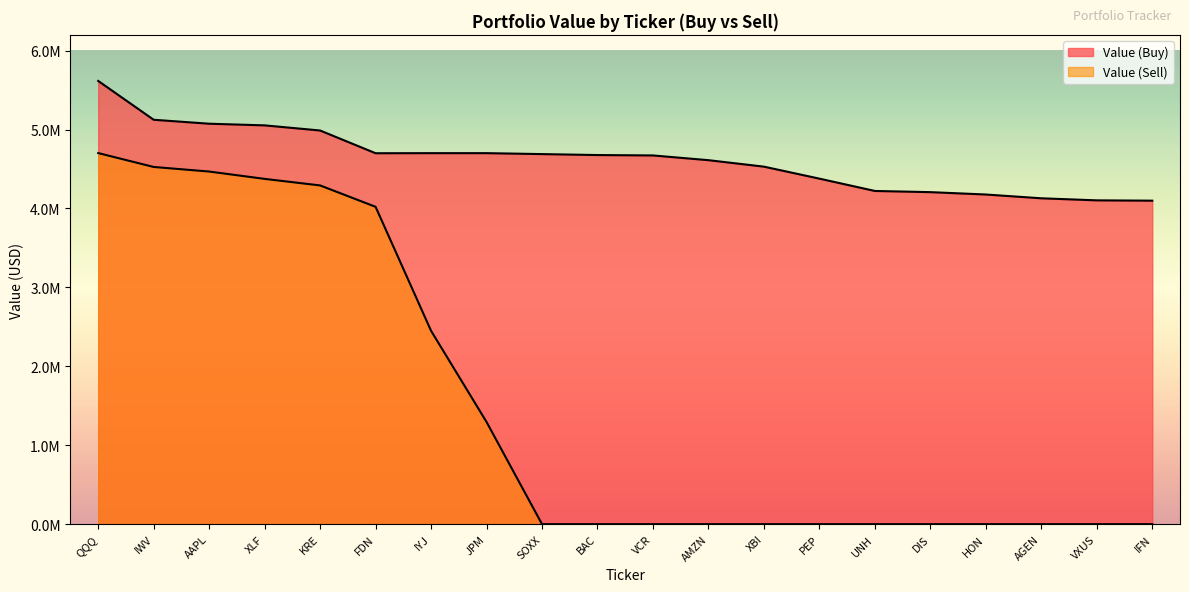

Rank the categories by Value (Buy) value from highest to lowest.

QQQ, IWV, AAPL, XLF, KRE, IYJ, JPM, FDN, SOXX, BAC, VCR, AMZN, XBI, PEP, UNH, DIS, HON, AGEN, VXUS, IFN